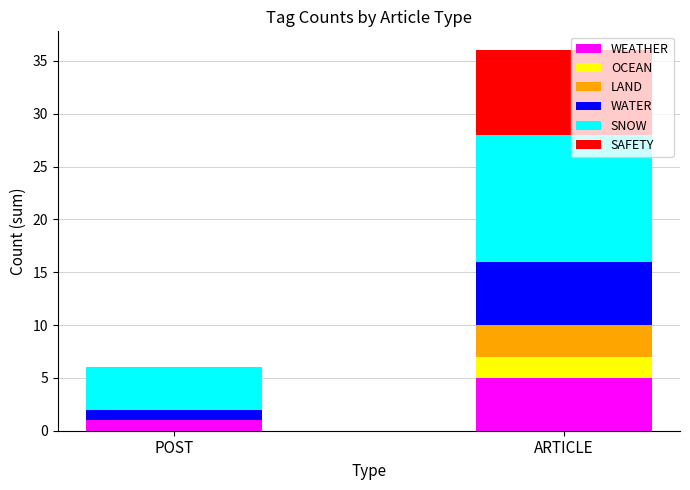

Is it true that WEATHER equals 5 at ARTICLE?

True